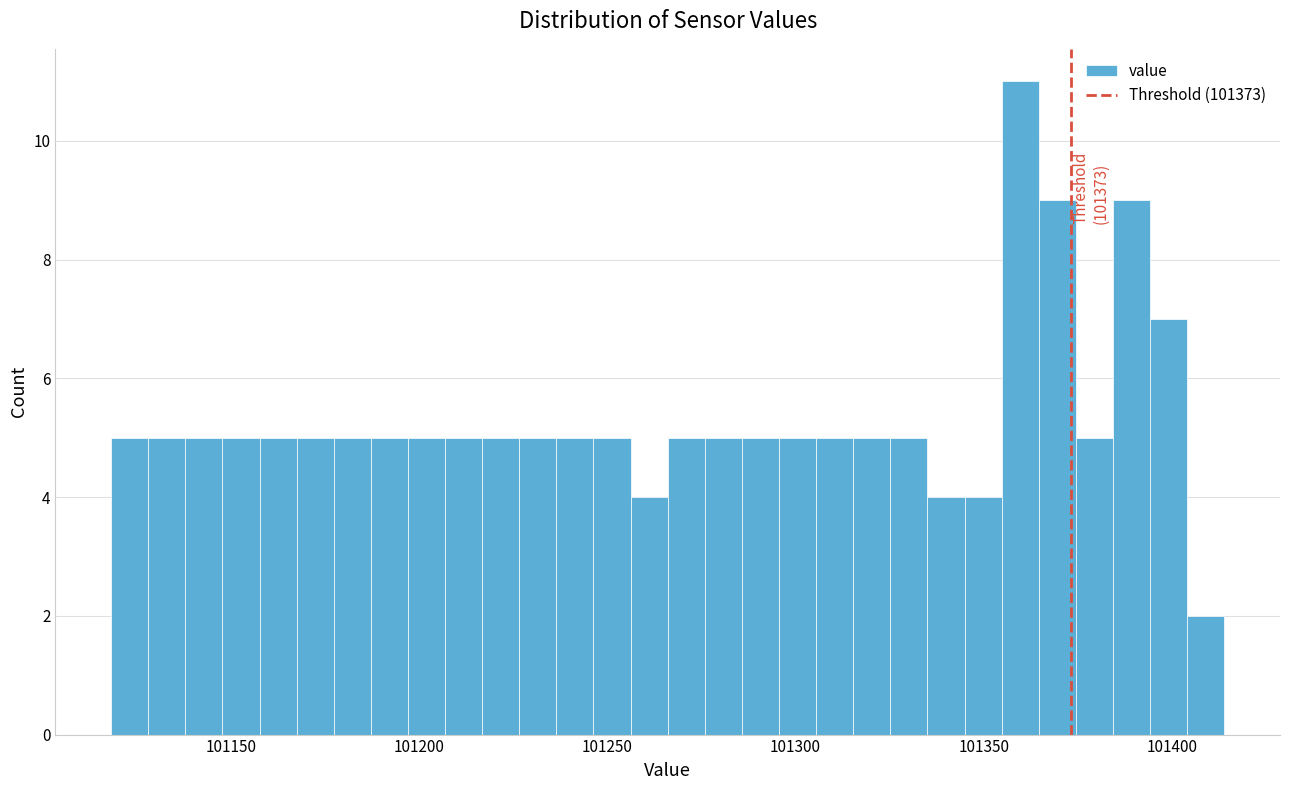

Read against the x-axis, roughly where is the centre of the tallest bar?

101360